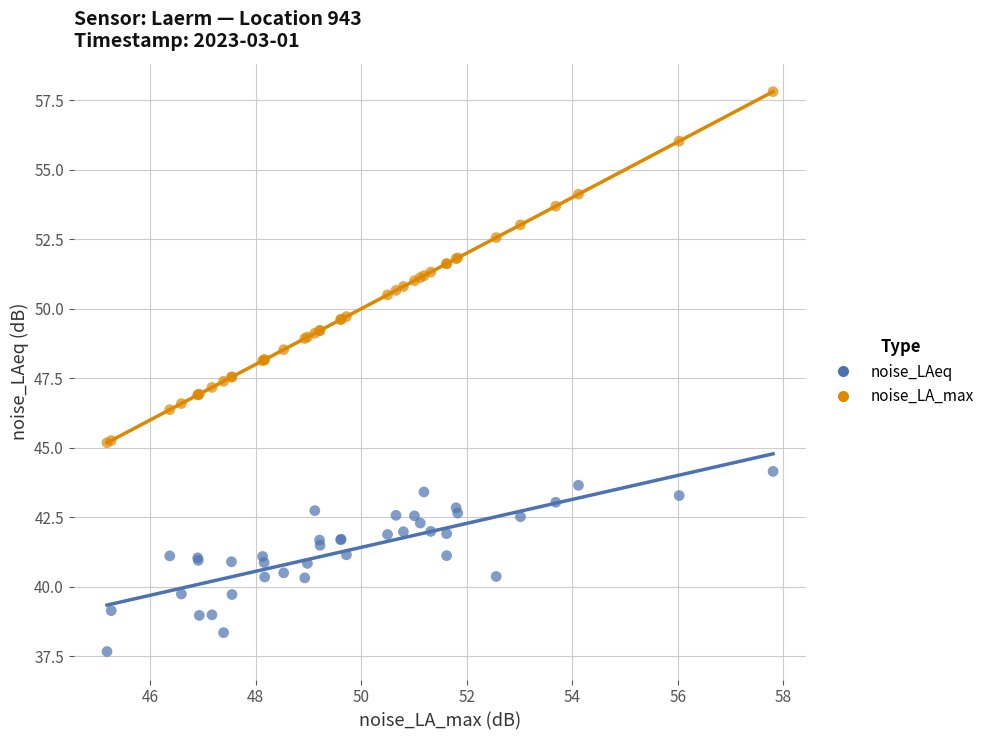

Which series has the largest Y range (max minus min)?

noise_LA_max